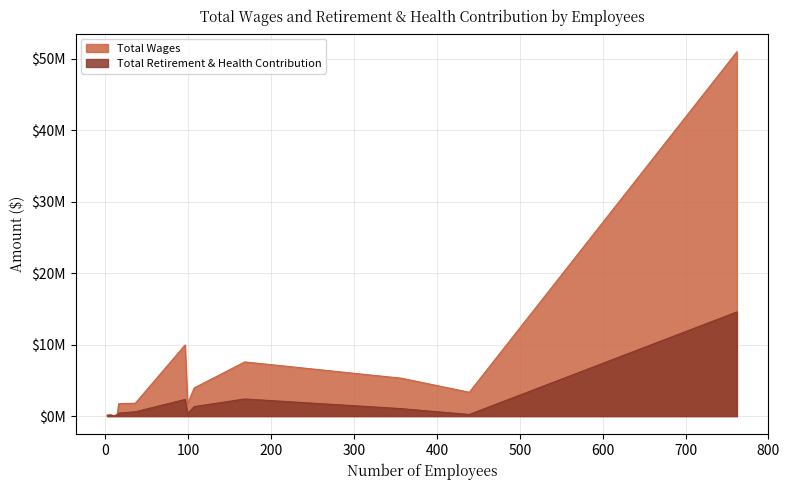

True or false: Total Retirement & Health Contribution and Total Wages intersect in this chart.

True